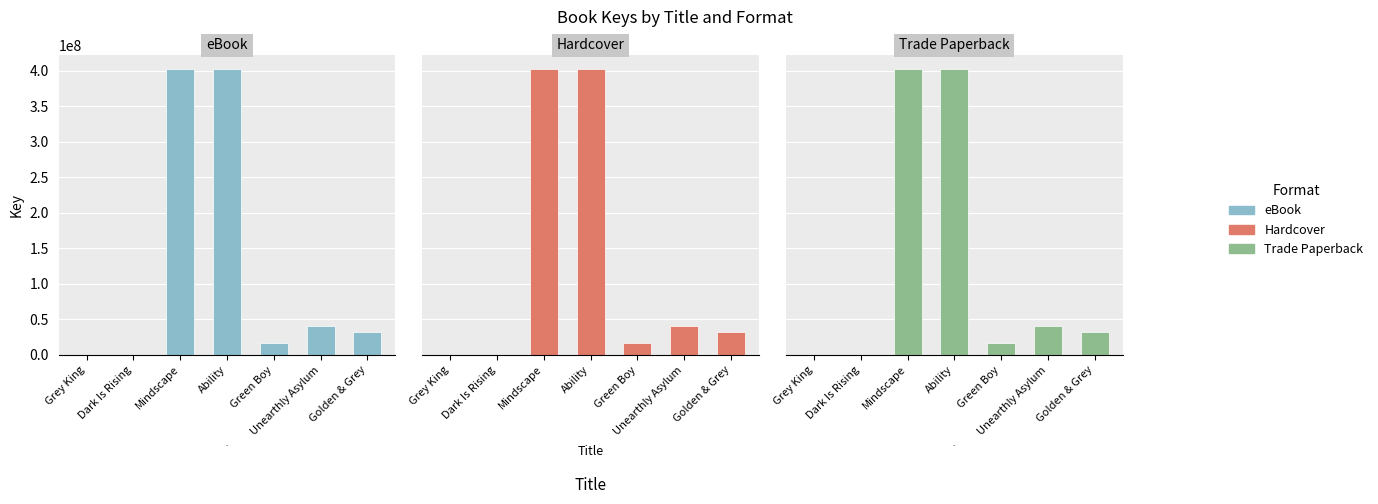

What is the average value of the Trade Paperback series?

127682641